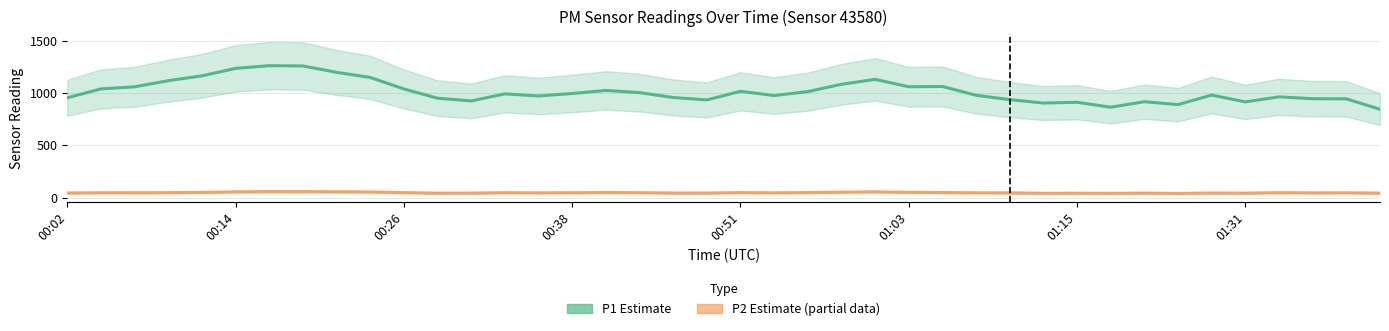

Reading left to right, what are all the values shown in this chart?

P1 (PM10 estimate): 956.1	1041.6	1061.5	1120.3	1166.6	1238.2	1264.1	1261.5	1200.2	1151.3	1041.0	952.4	926.3	994.0	973.6	997.2	1026.7	1005.8	959.0	936.0	1018.3	977.8	1015.4	1085.7	1132.9	1062.0	1064.7	980.3	938.7	905.9	913.2	866.0	918.8	890.8	982.6	916.8	965.2	947.3	946.2	846.2
P2 (PM2.5 estimate based on partial data): 43.8	45.7	46.1	47.0	49.1	54.4	57.3	56.7	55.4	53.5	47.1	42.1	42.8	46.1	45.0	46.0	48.2	46.5	43.5	43.1	47.3	45.3	47.6	51.2	54.9	49.6	48.3	45.5	44.9	40.9	41.7	40.4	42.5	39.6	43.6	42.3	46.9	44.6	45.4	42.6